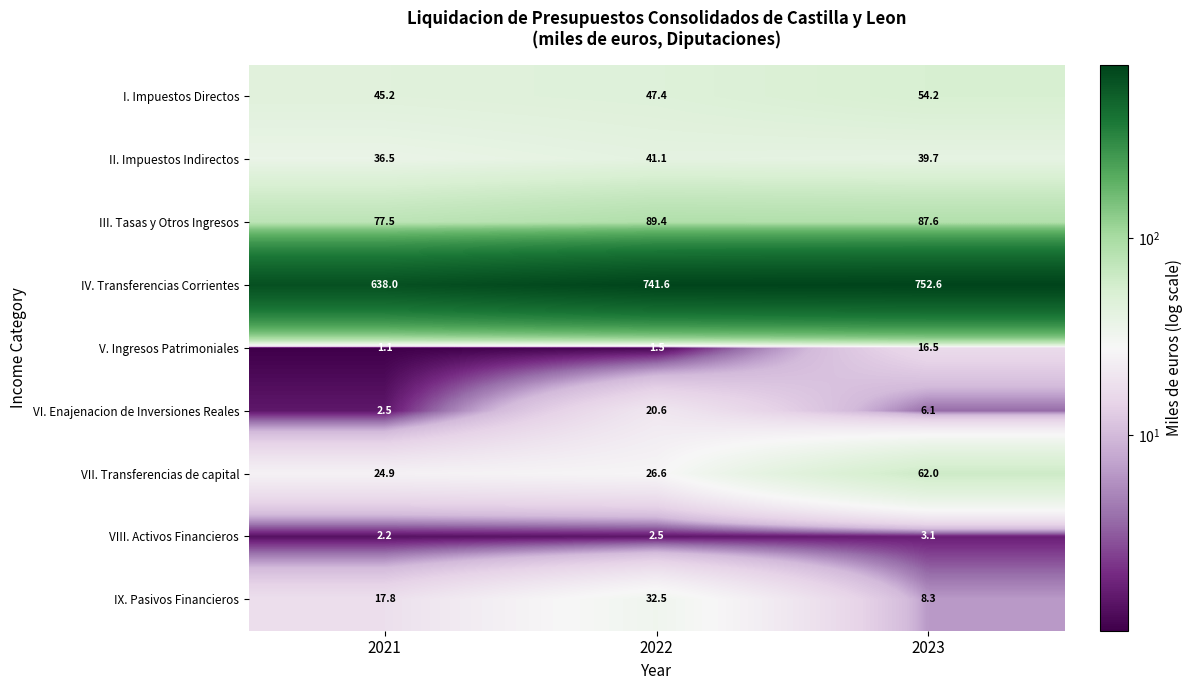

The I. Impuestos Directos series shows 11.7 at 2023. True or false?

False